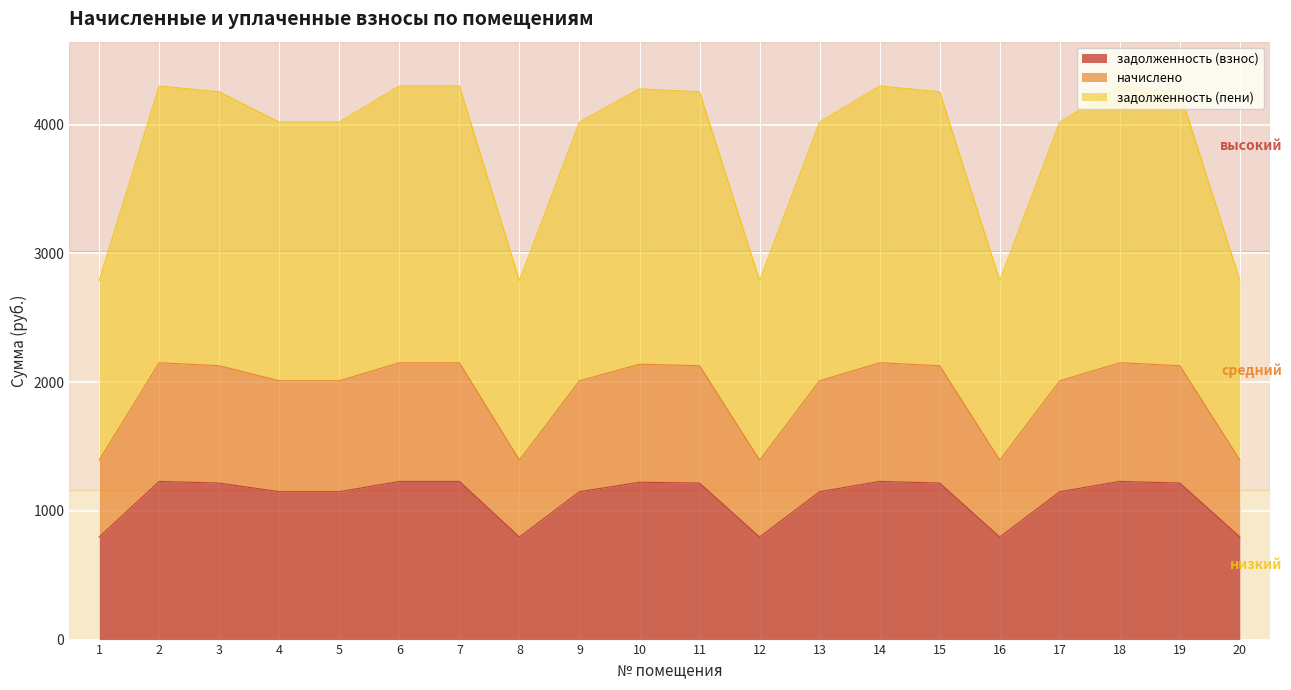

How many lines are shown in the chart?

3